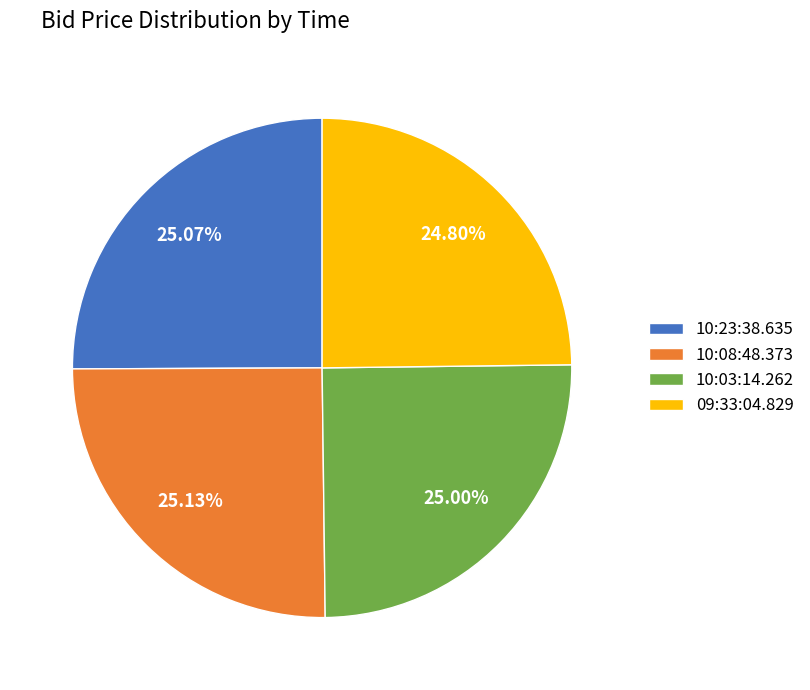

The 10:03:14.262 slice represents 31% of the pie. True or false?

False